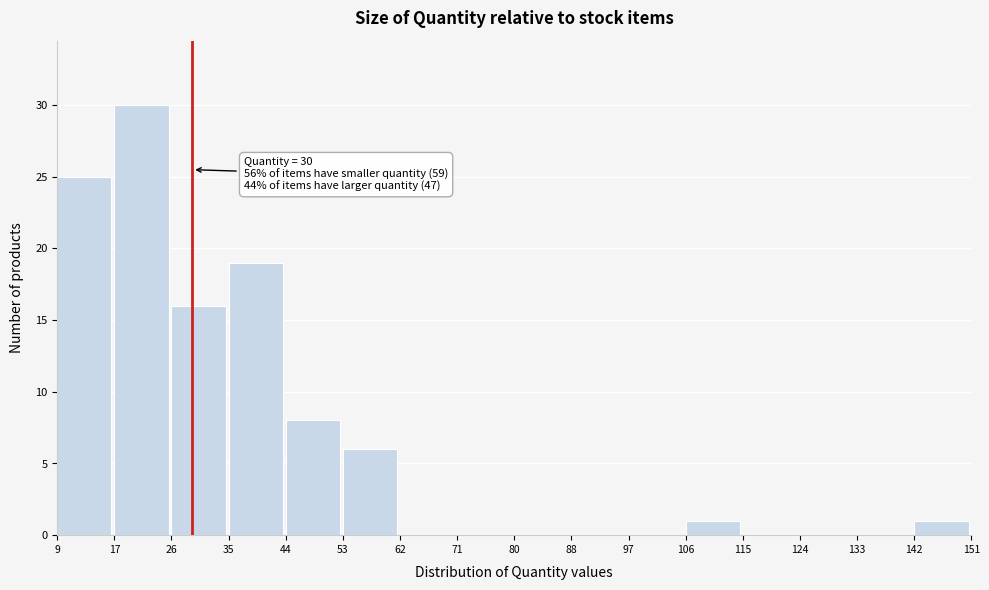

Which range on the x-axis has the tallest bar?

17 to 26